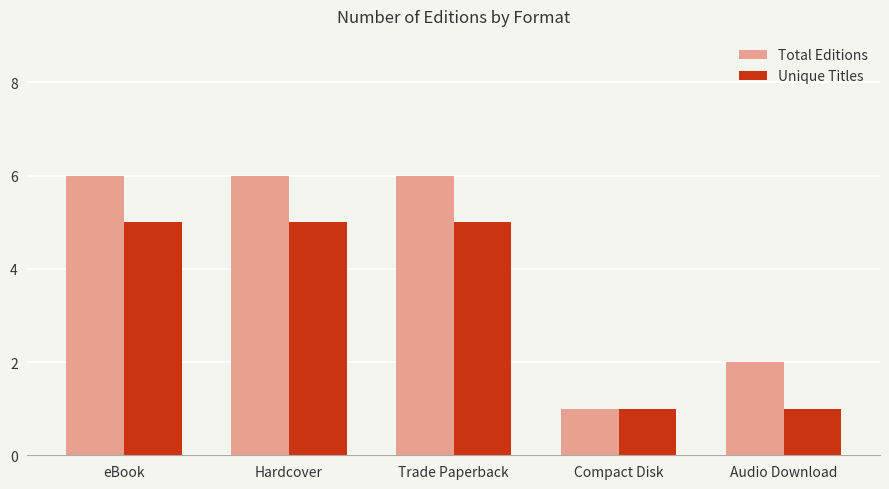

What is the label of the 3rd bar from the left?

Trade Paperback